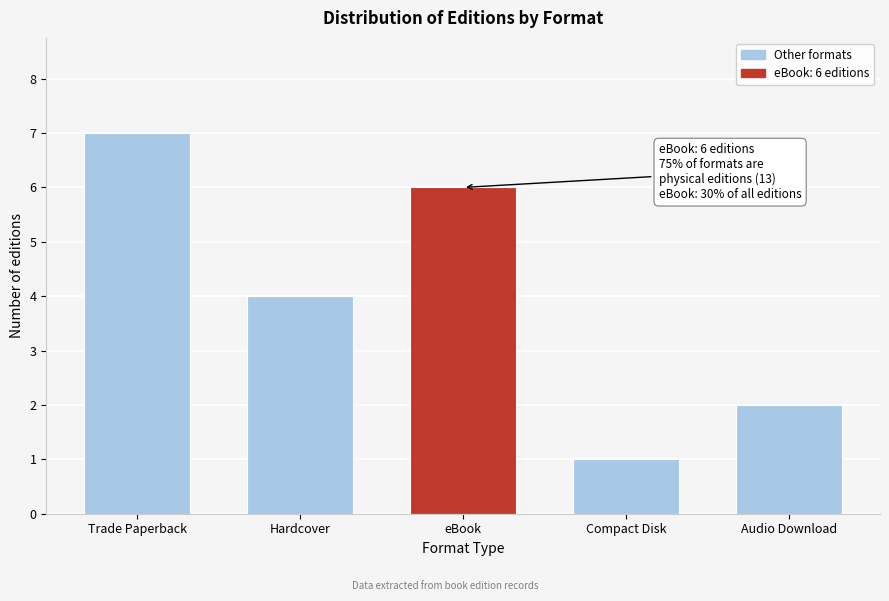

Reading left to right, what are all the values shown in this chart?

Trade Paperback=7	Hardcover=4	eBook=6	Compact Disk=1	Audio Download=2